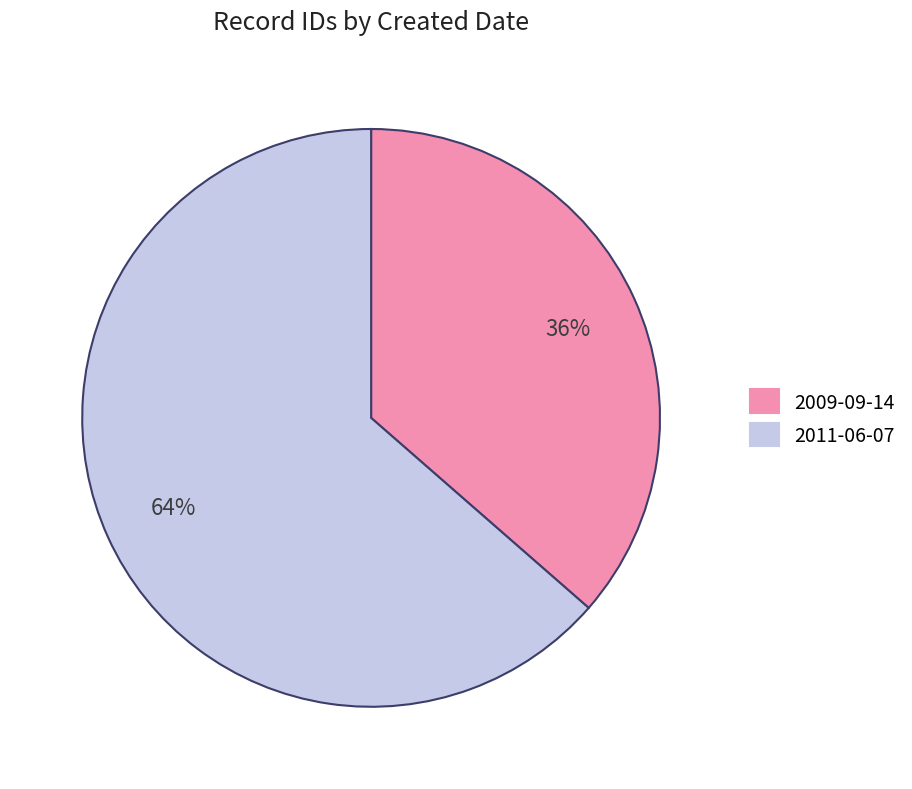

Combined, do 2009-09-14 and 2011-06-07 account for over 50%?

Yes